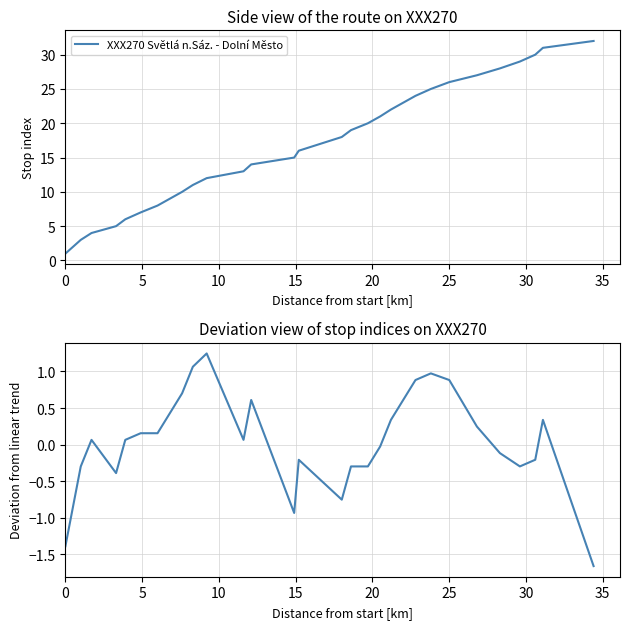

Reading left to right, extract all data points from this chart.

XXX270 Světlá n.Sáz. - Dolní Město: 1.0	2.0	3.0	4.0	5.0	6.0	7.0	8.0	9.0	10.0	11.0	12.0	13.0	14.0	15.0	16.0	17.0	18.0	19.0	20.0	21.0	22.0	24.0	25.0	26.0	27.0	28.0	29.0	30.0	31.0	32.0
XXX270 stop deviation from trend: -1.4	-0.8	-0.3	0.1	-0.4	0.1	0.2	0.2	0.4	0.7	1.1	1.2	0.1	0.6	-0.9	-0.2	-0.5	-0.8	-0.3	-0.3	-0.0	0.3	0.9	1.0	0.9	0.2	-0.1	-0.3	-0.2	0.3	-1.7